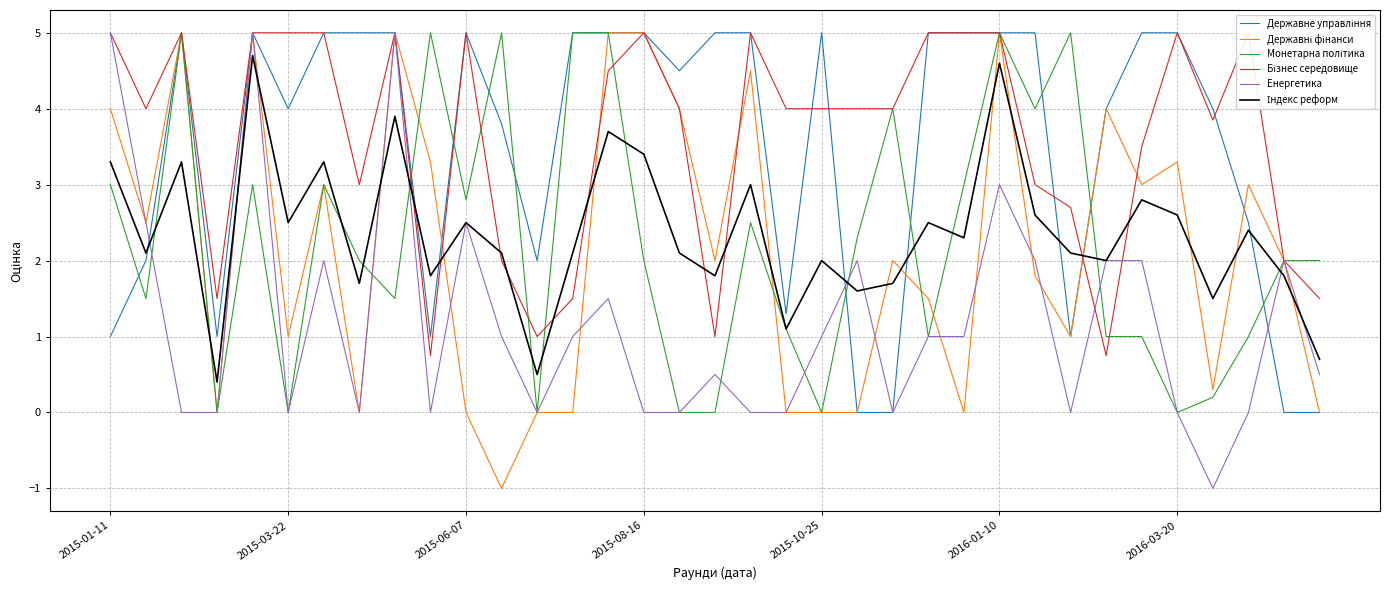

How many lines are shown in the chart?

6